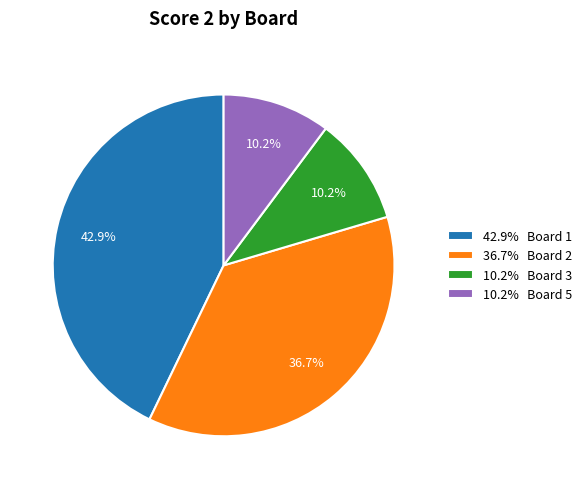

What is the largest slice in the pie chart?

42.9% Board 1